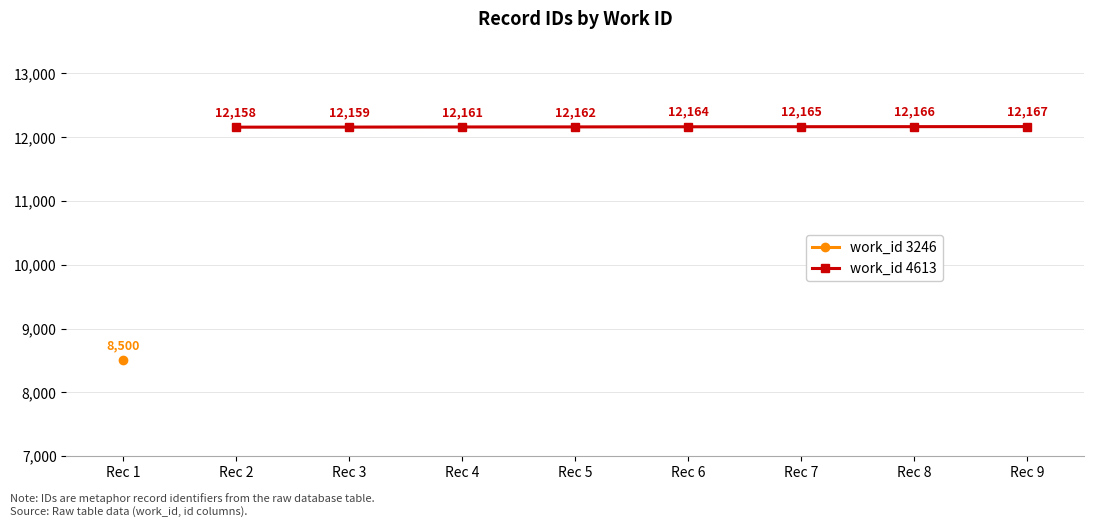

Is it true that work_id 4613 equals 12166 at Rec 8?

True